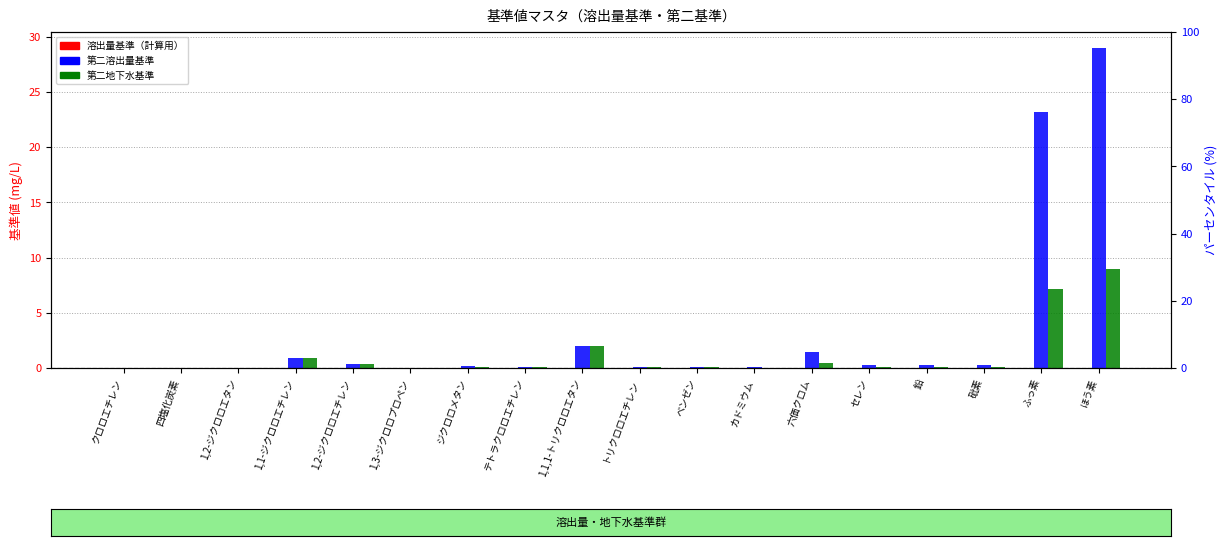

Which series has the largest total across all categories?

第二溶出量基準